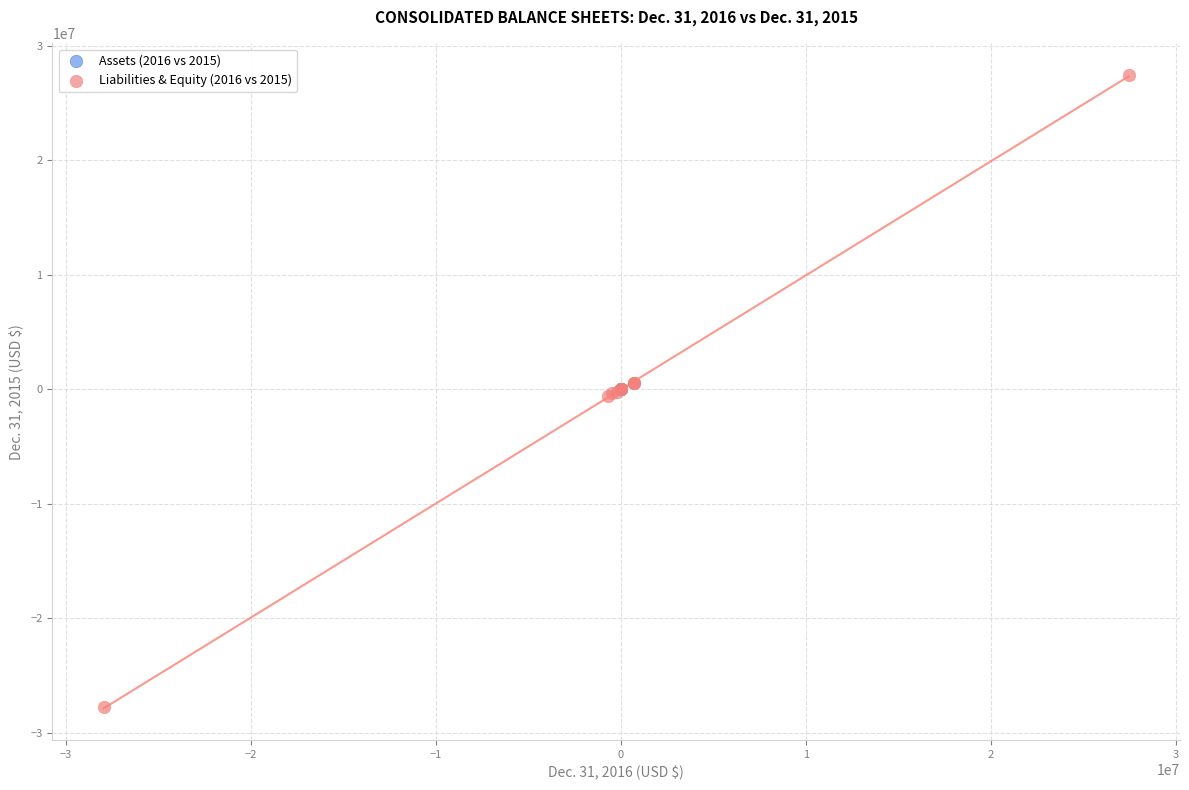

Which series contains the lowest Y value?

Liabilities & Equity (2016 vs 2015)